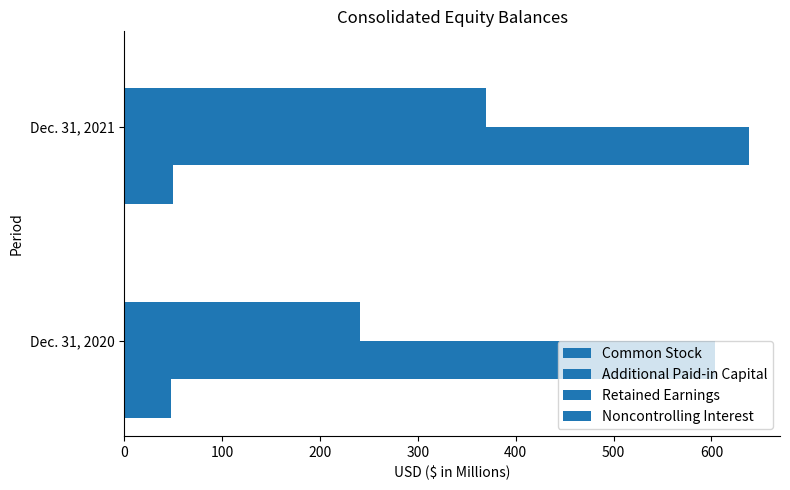

How many categories are shown in the chart?

2